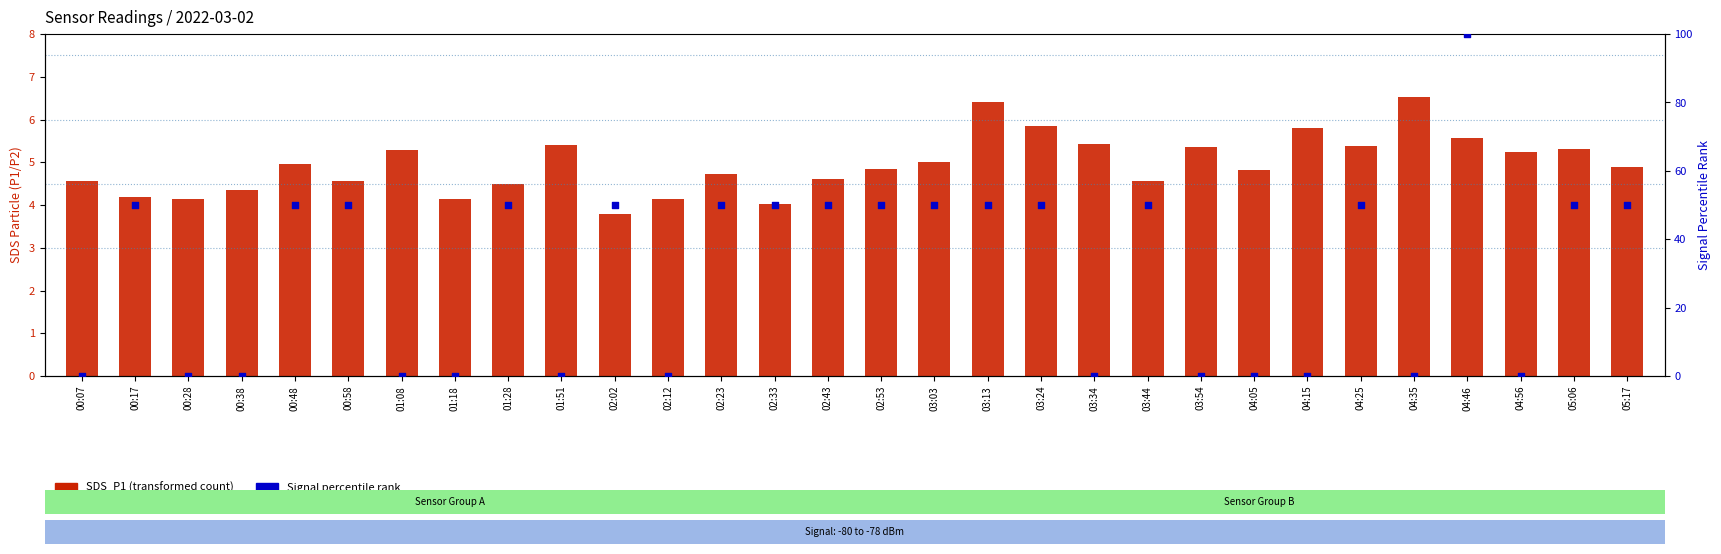

At how many categories does at least one series exceed 53?

1